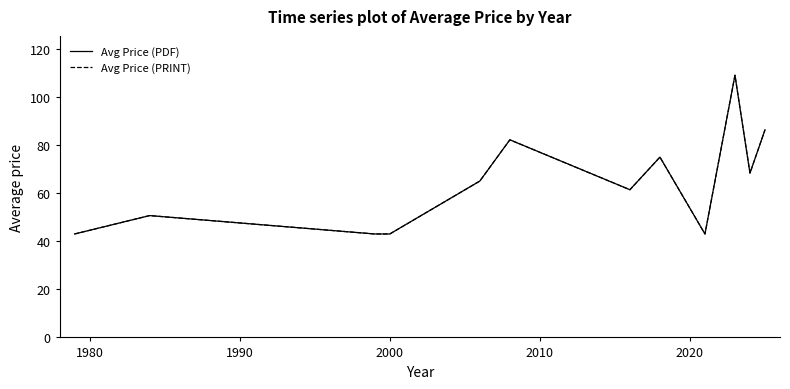

Is this an area chart (filled region under the line)?

No